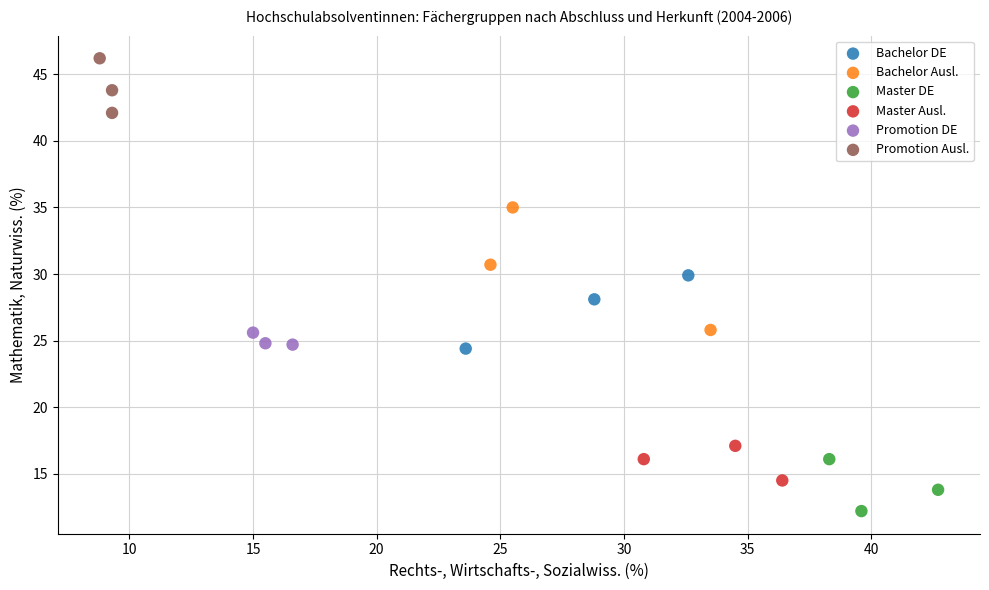

Which series reaches the maximum Y coordinate?

Promotion Ausl.